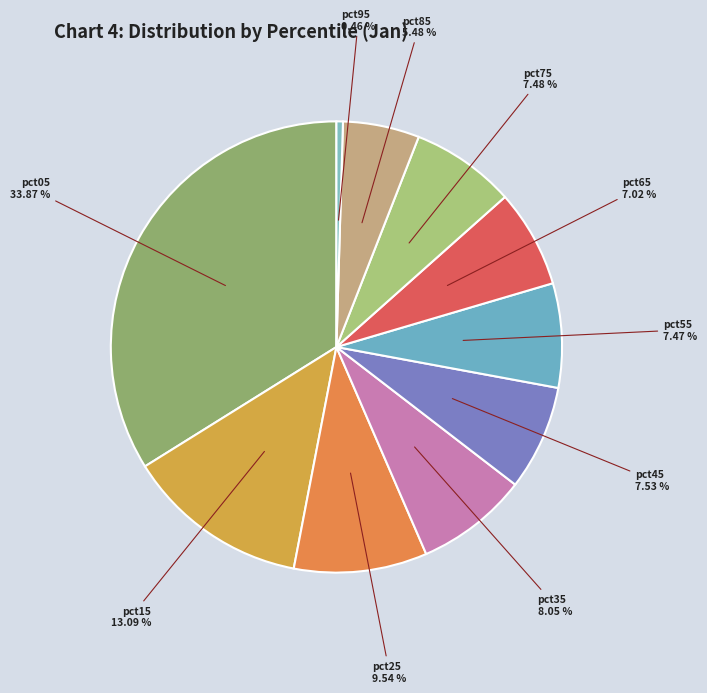

Which category has the biggest portion of the pie?

pct05